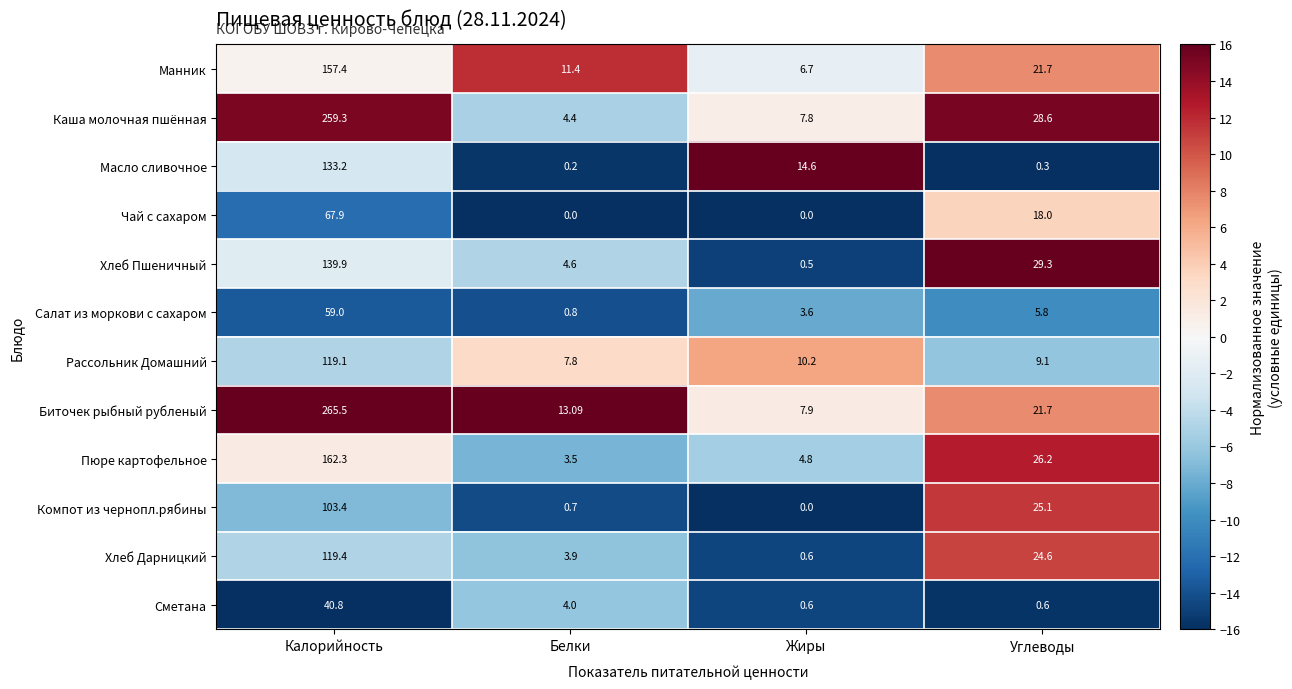

At which label is Хлеб Пшеничный closest to 70?

Углеводы